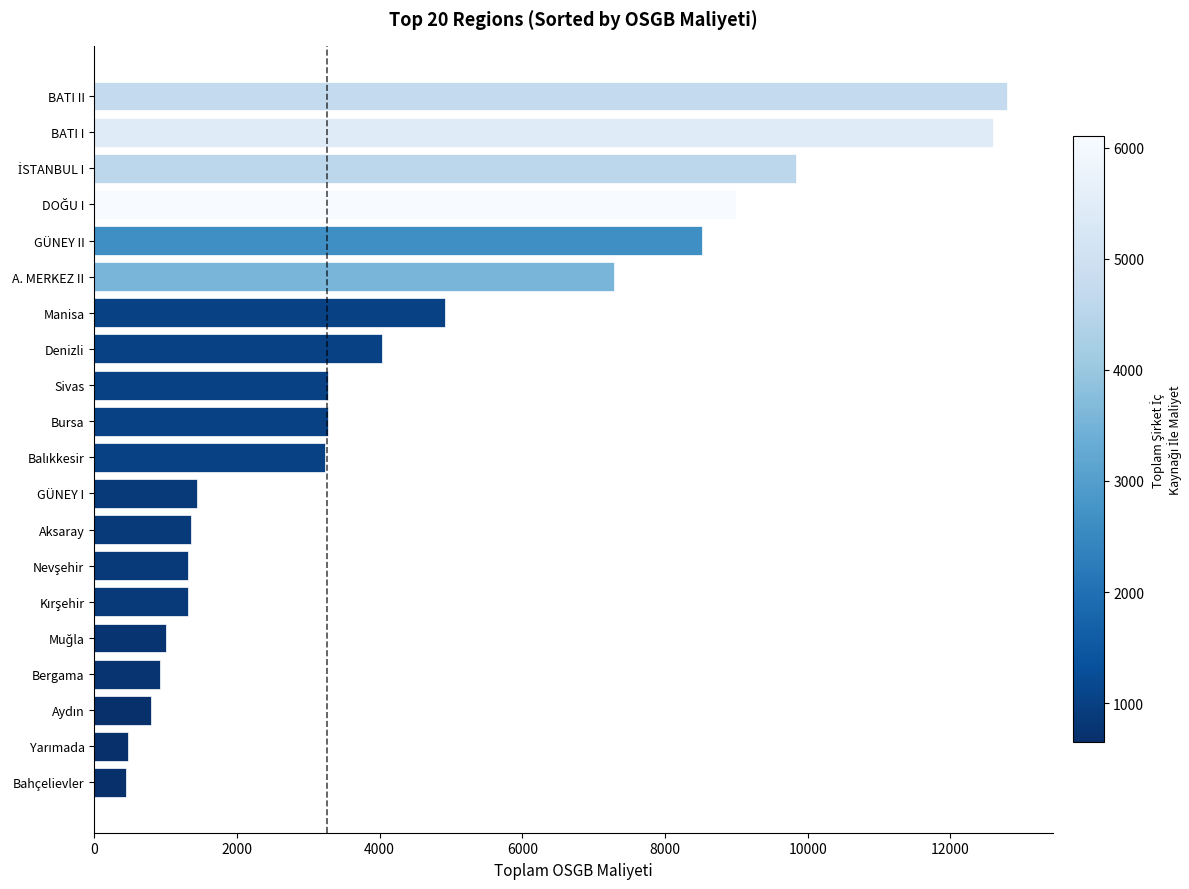

What is the ratio of the value at Bursa to the value at Sivas?

1.0